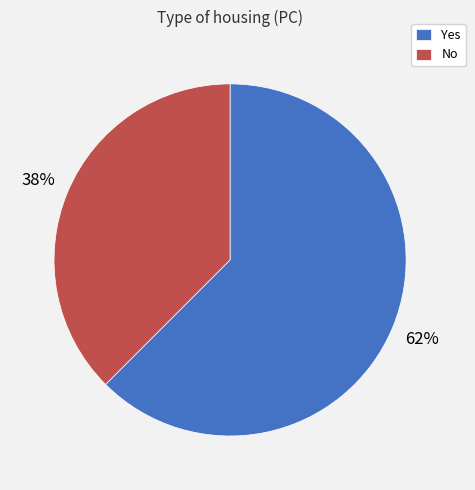

Rank the categories by value from lowest to highest.

No, Yes